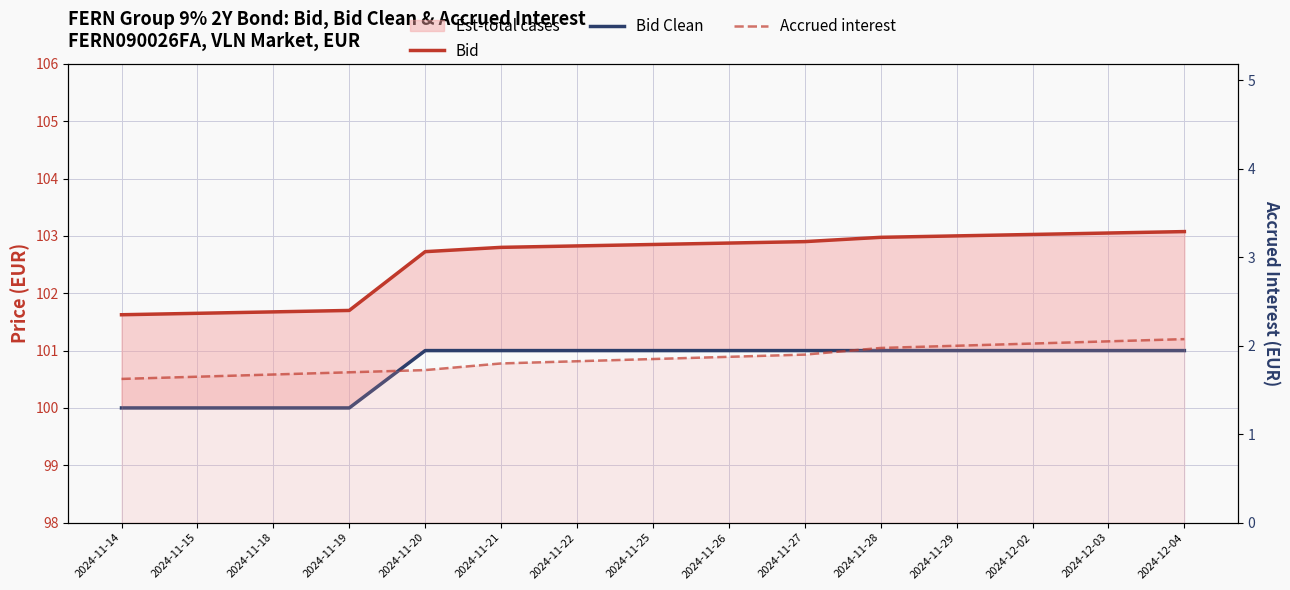

True or false: Accrued interest and Bid intersect in this chart.

False